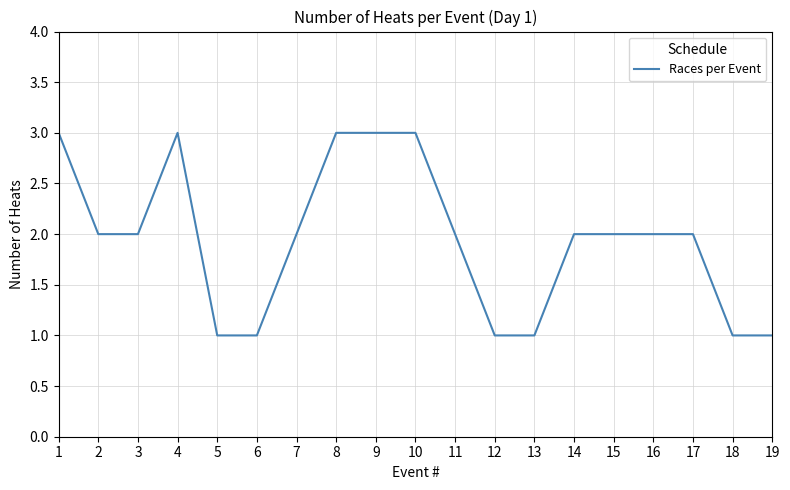

What is the greatest value displayed?

3